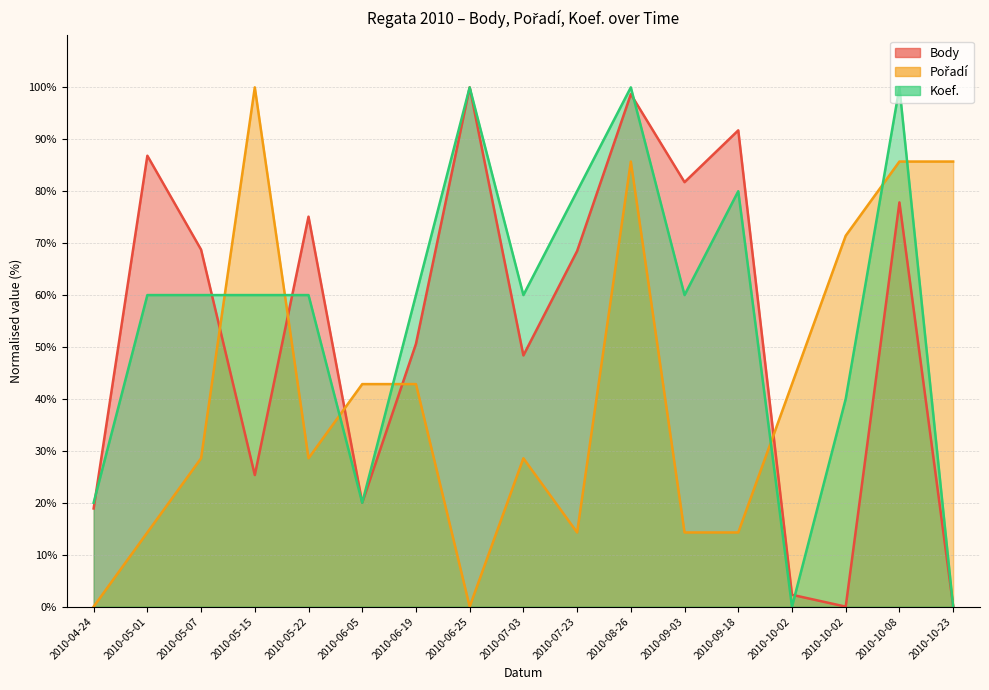

Does the chart have visible grid lines?

Yes